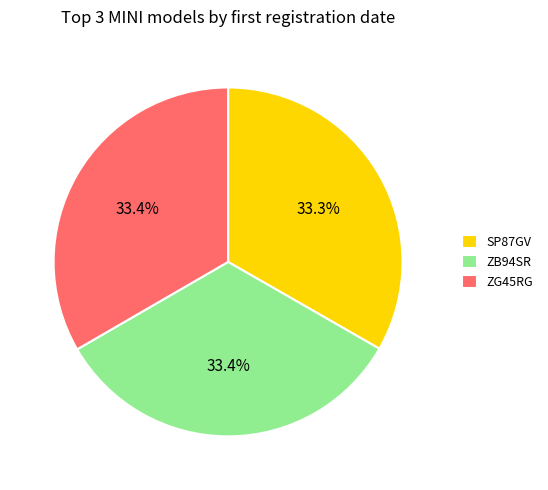

Is there any slice that represents more than half of the pie?

No